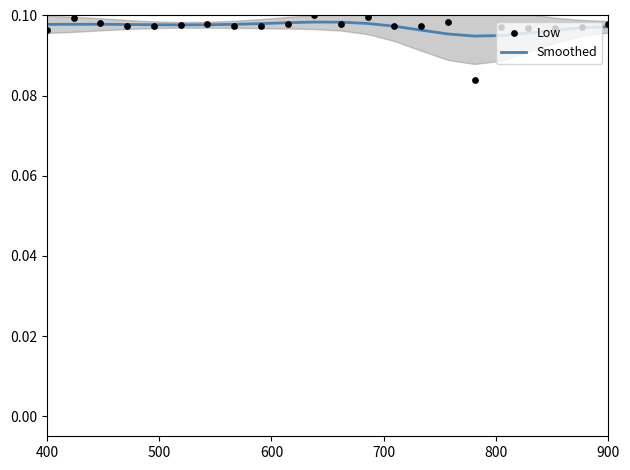

Is the value of Smoothed at 18 greater than the value of Low at 900?

No